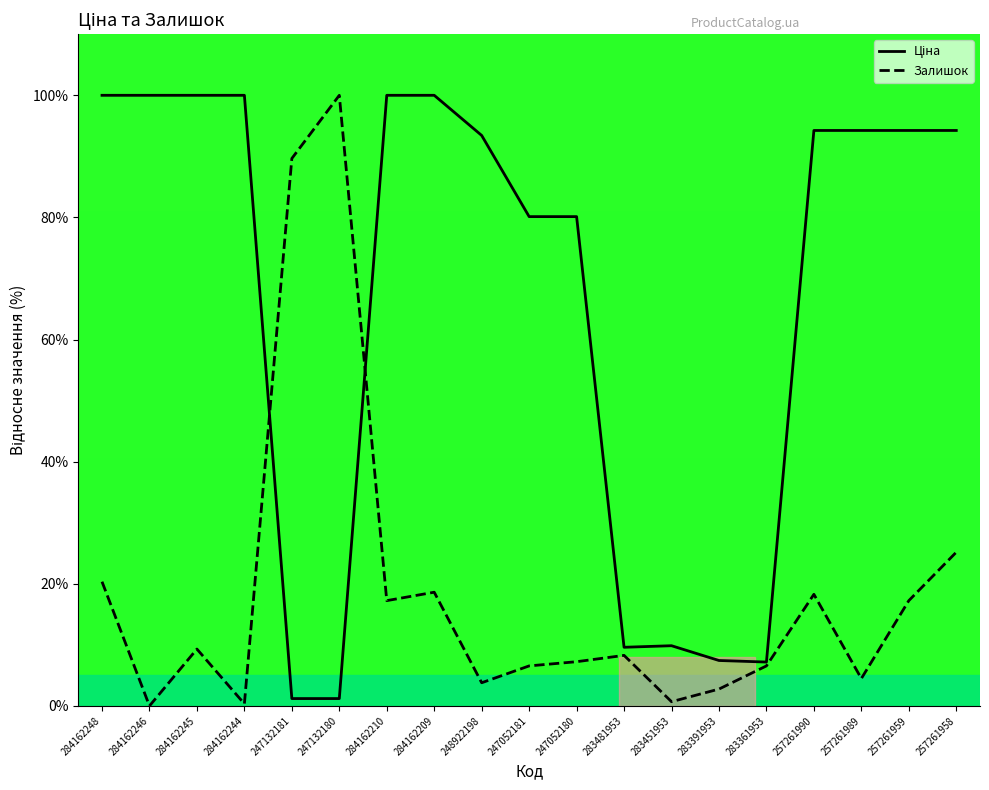

Is it true that Ціна equals 1.2 at 247132180?

True